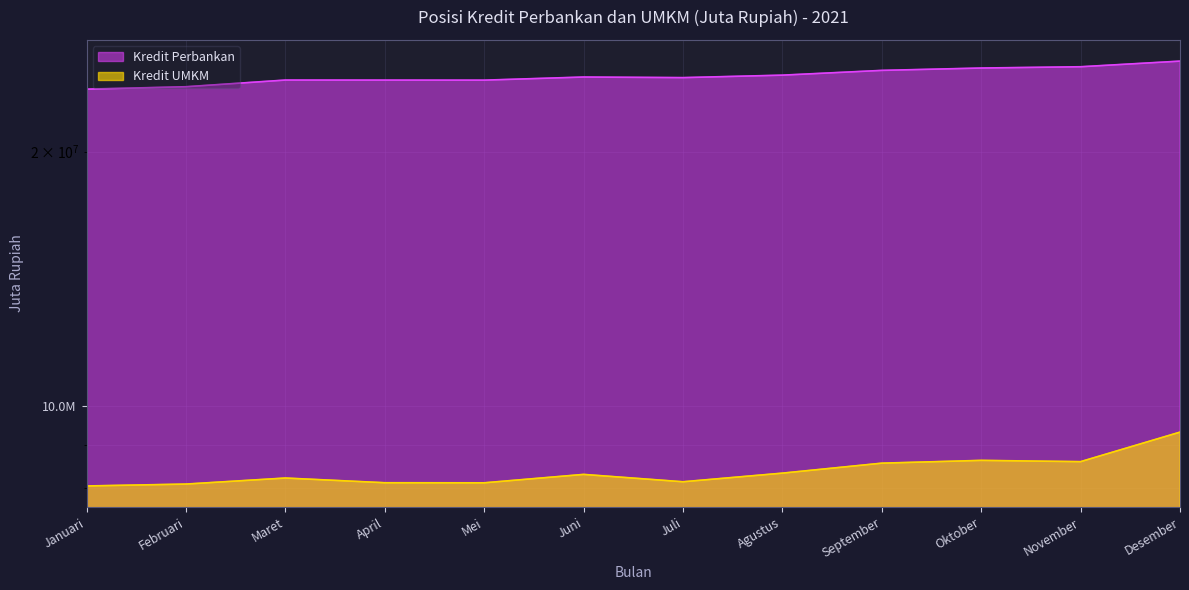

True or false: Kredit Perbankan has more than 0 points higher than both neighbors.

True